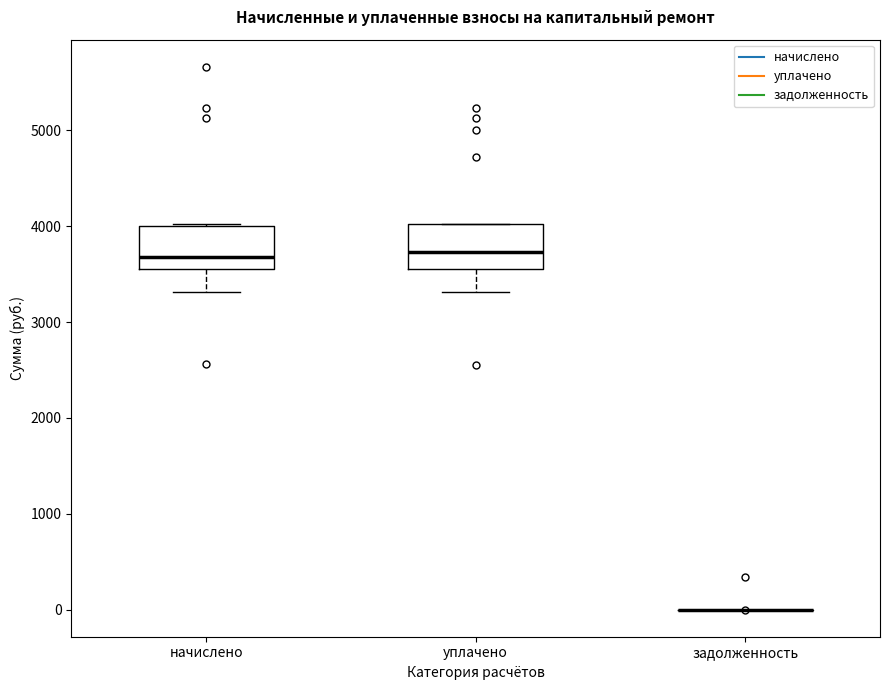

Reading left to right, read every box against the y-axis: the position of its median line, the range the box covers, and the ends of its whiskers. The values are not printed on the chart, so give them approximately, as read against the axis.

начислено: median 3700, box 3600 to 4000, whiskers 3300 to 4000
уплачено: median 3700, box 3600 to 4000, whiskers 3300 to 4000
задолженность: box collapsed to a line at 0, whiskers 0 to 0